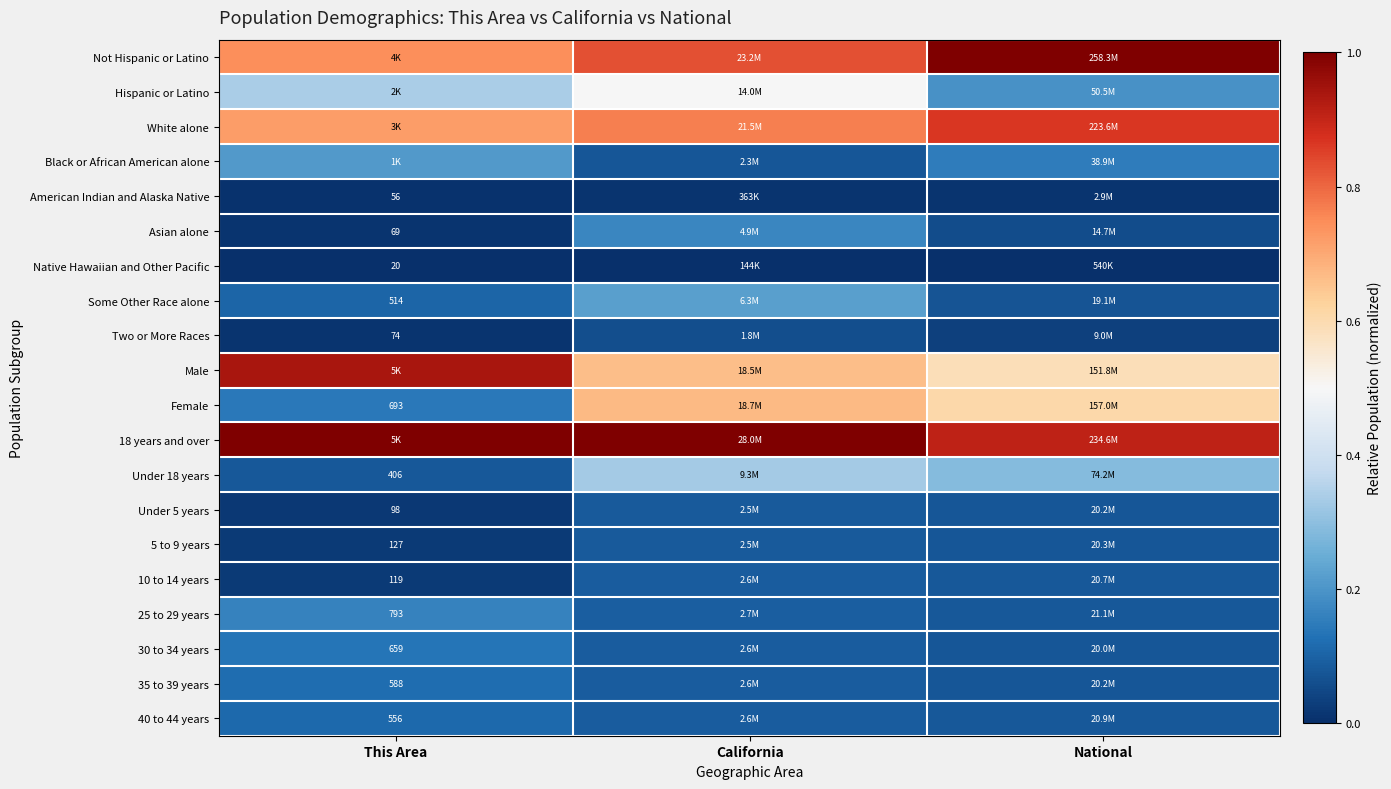

What is the average value of the Female series?

0.5